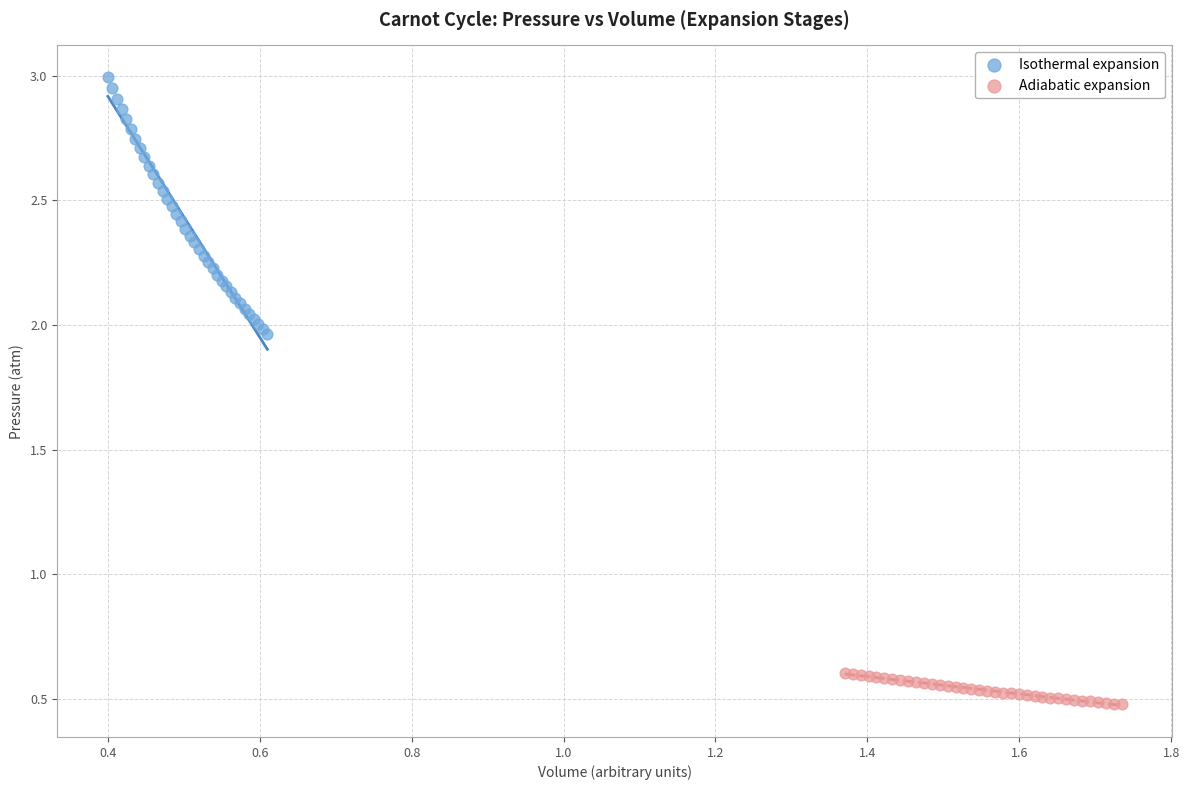

Which series has the largest Y range (max minus min)?

Isothermal expansion